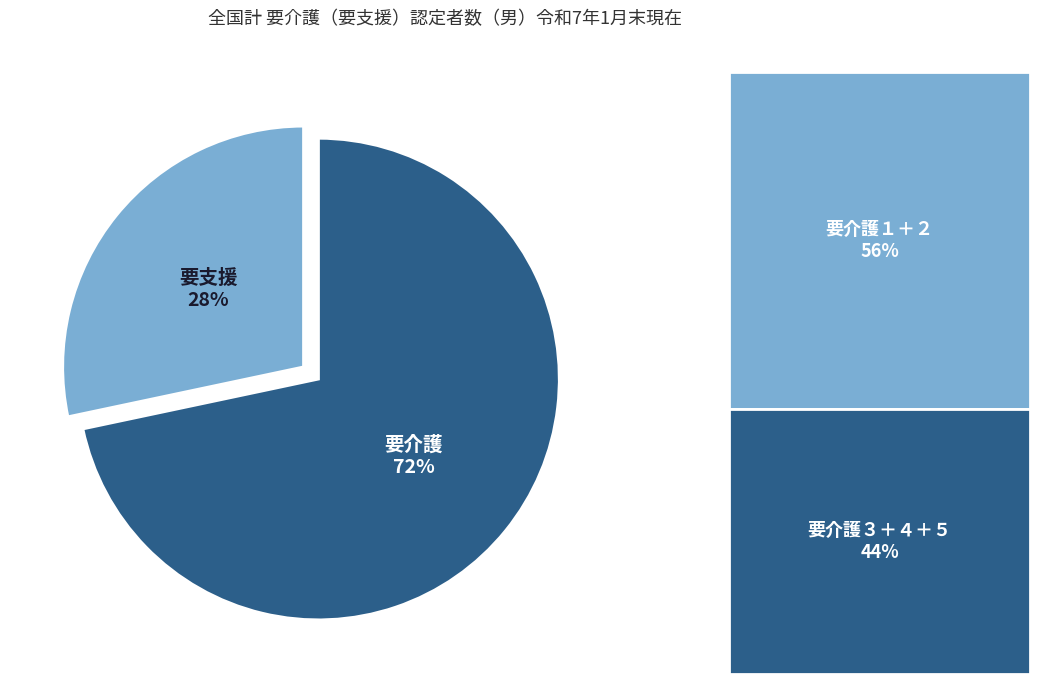

Does 要介護 represent more than half of the total?

Yes